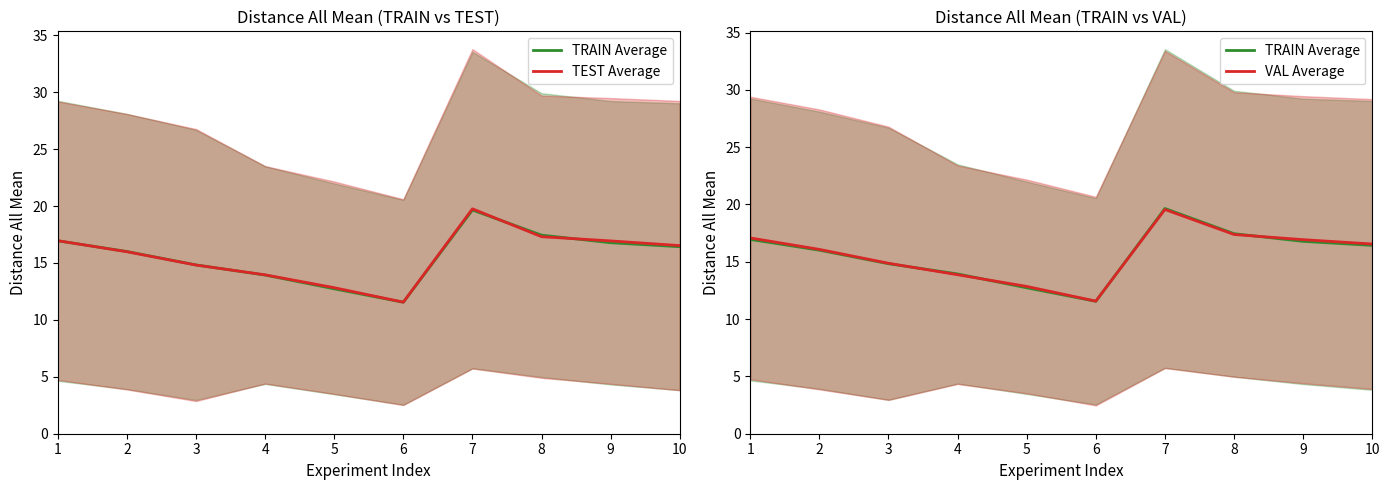

Between which two adjacent categories do TRAIN Average and VAL Average first intersect?

3 and 4